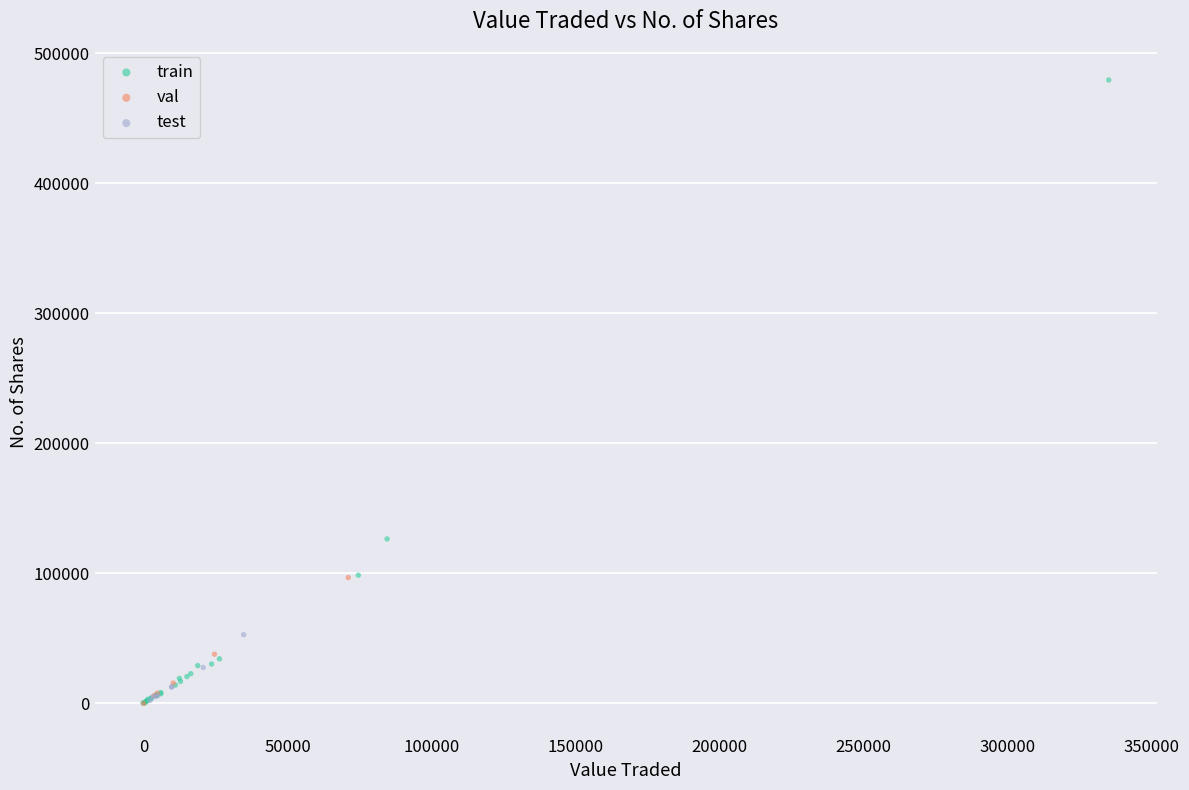

What are all the series names shown in the legend?

train, val, test